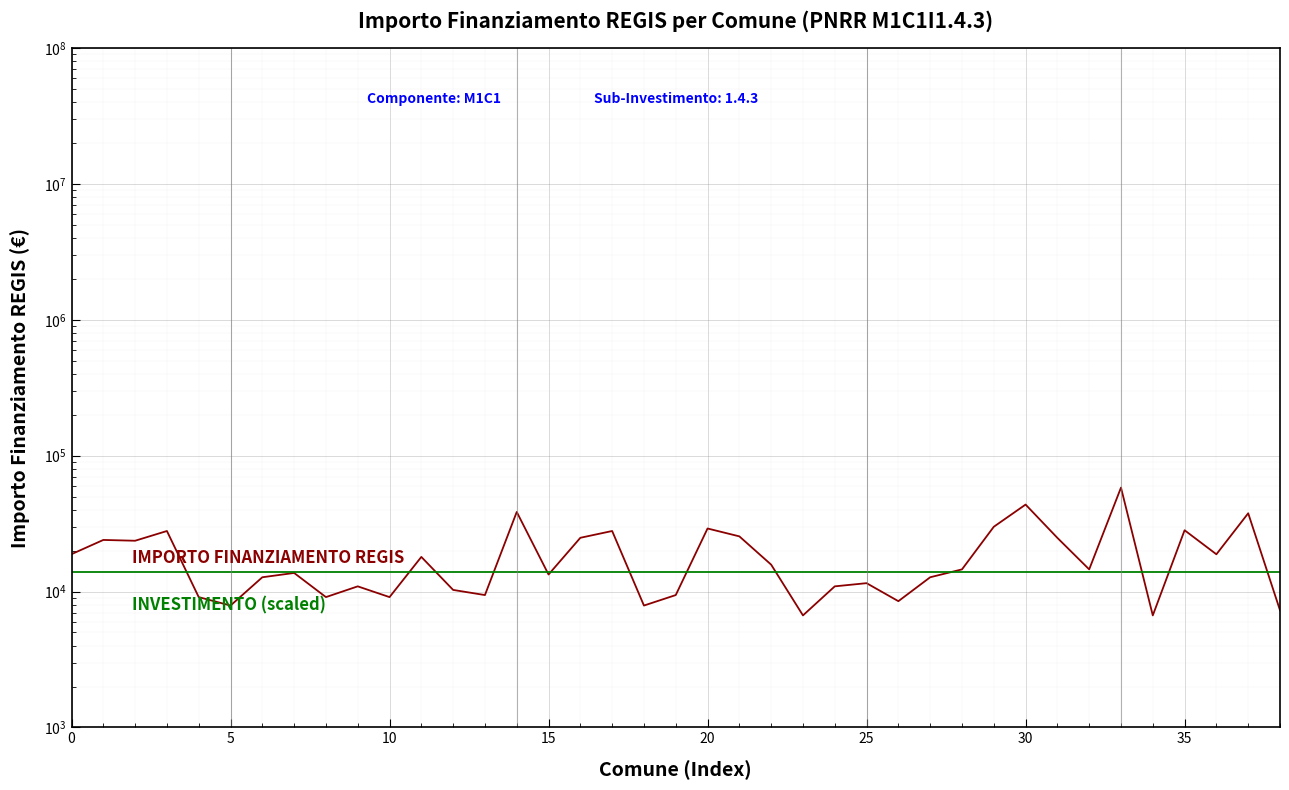

What is the maximum value for IMPORTO FINANZIAMENTO REGIS?

58272